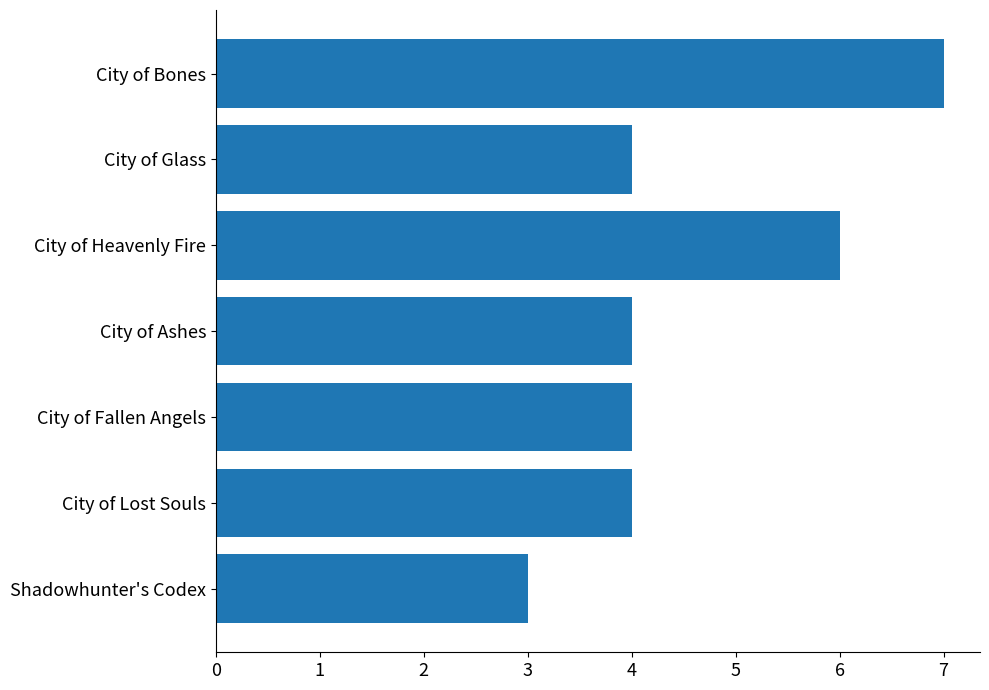

Count the values in the range 4 to 6.

5